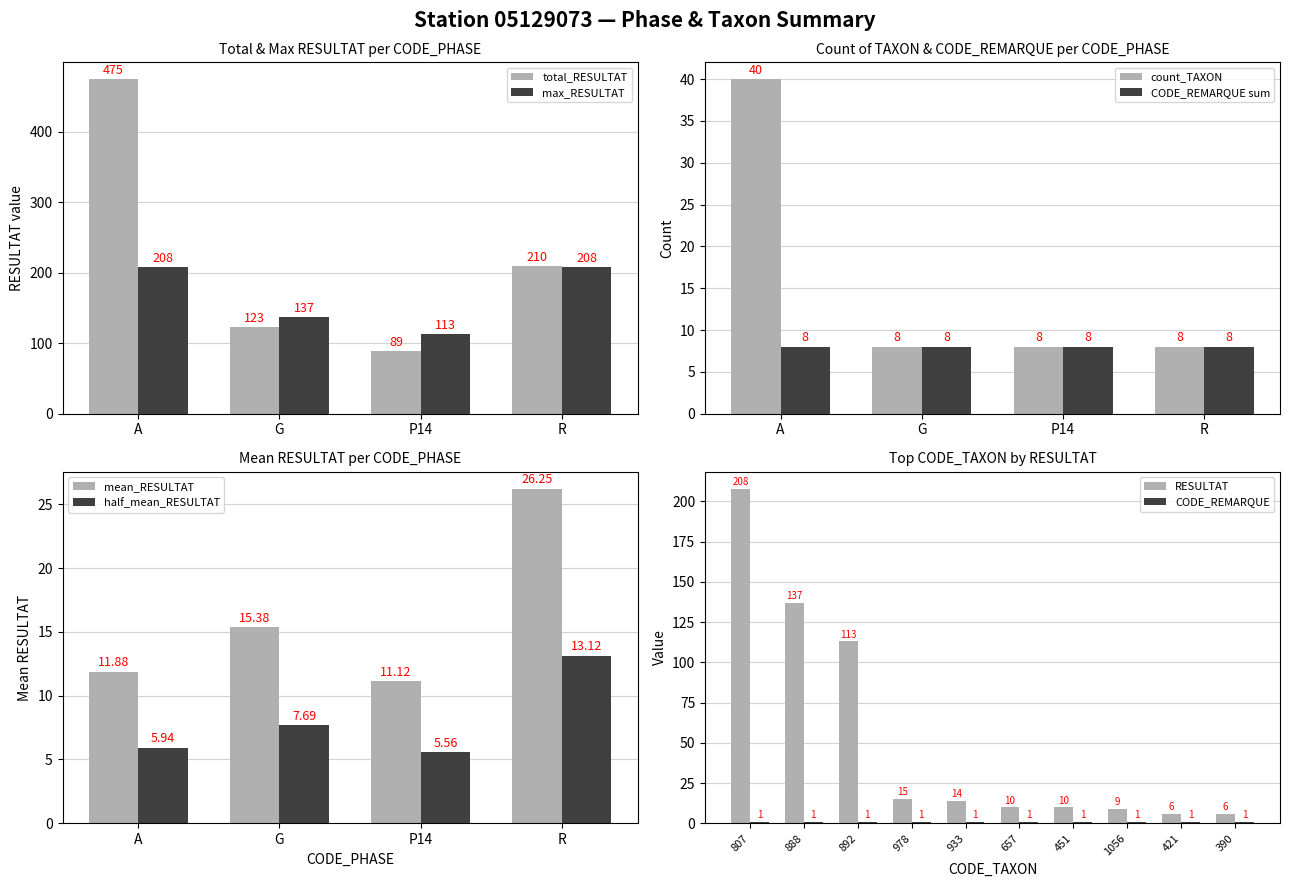

What is the sum of the total_RESULTAT values at A and R?

685